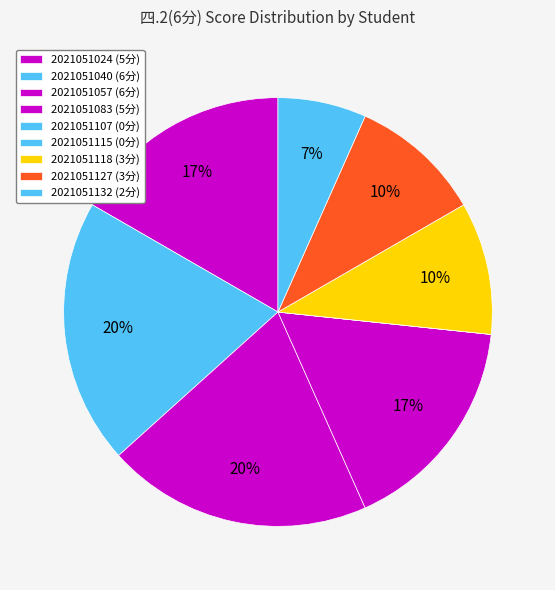

What is the largest slice in the pie chart?

2021051040